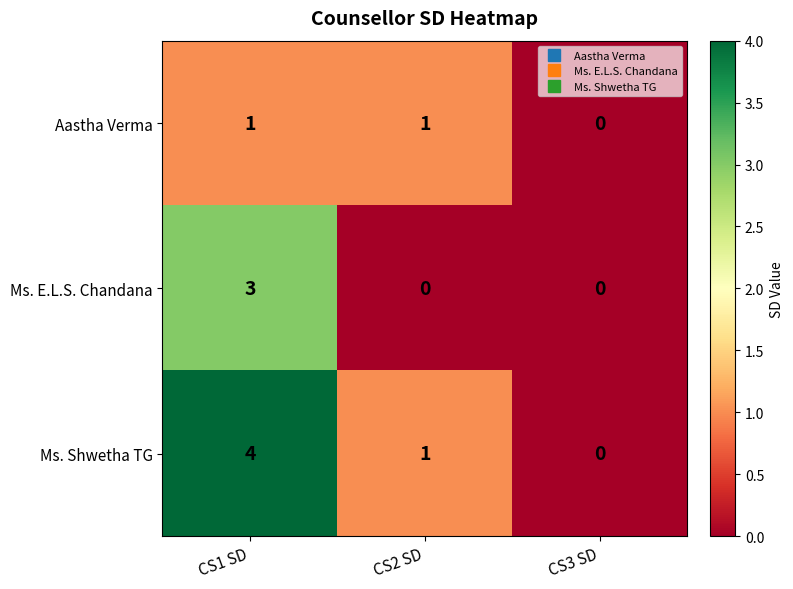

At which category is the sum across all series the highest?

CS1 SD